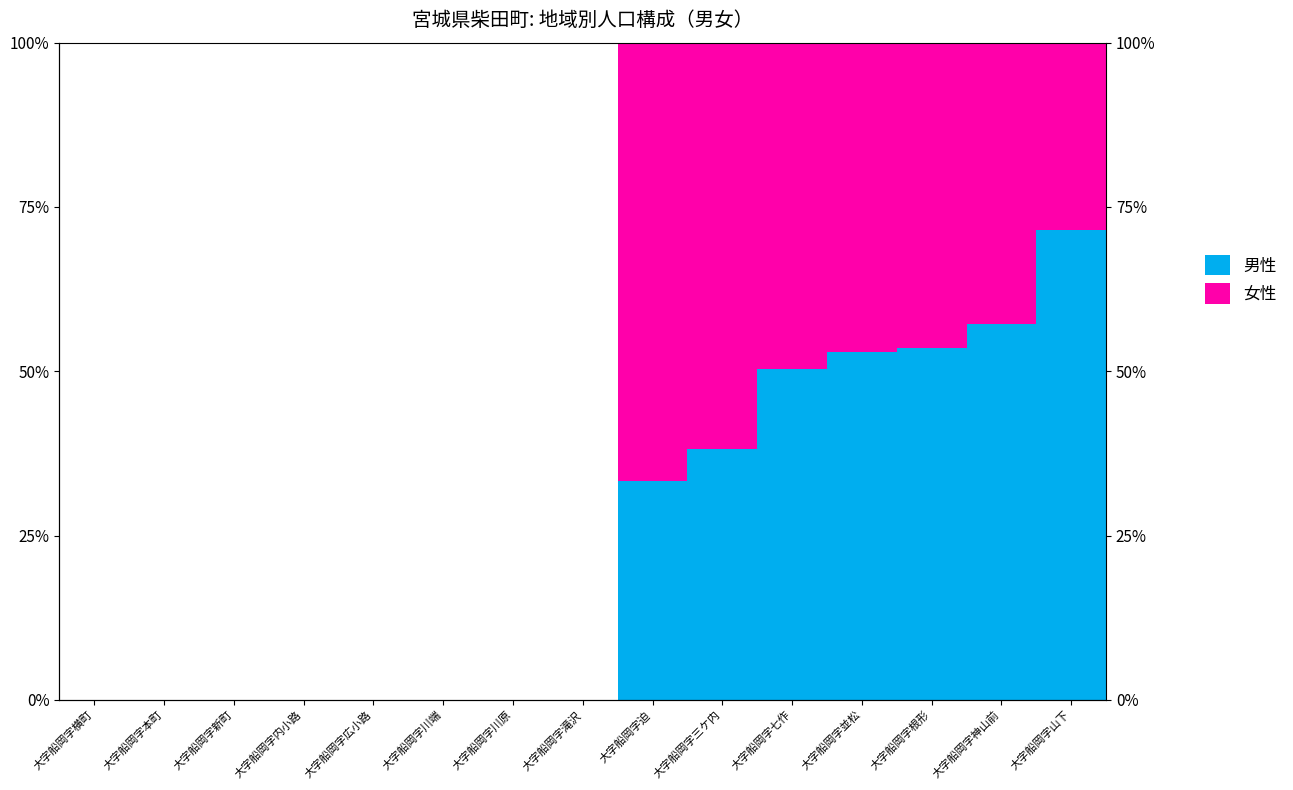

What is the label of the 13th bar from the left?

大字船岡字根形